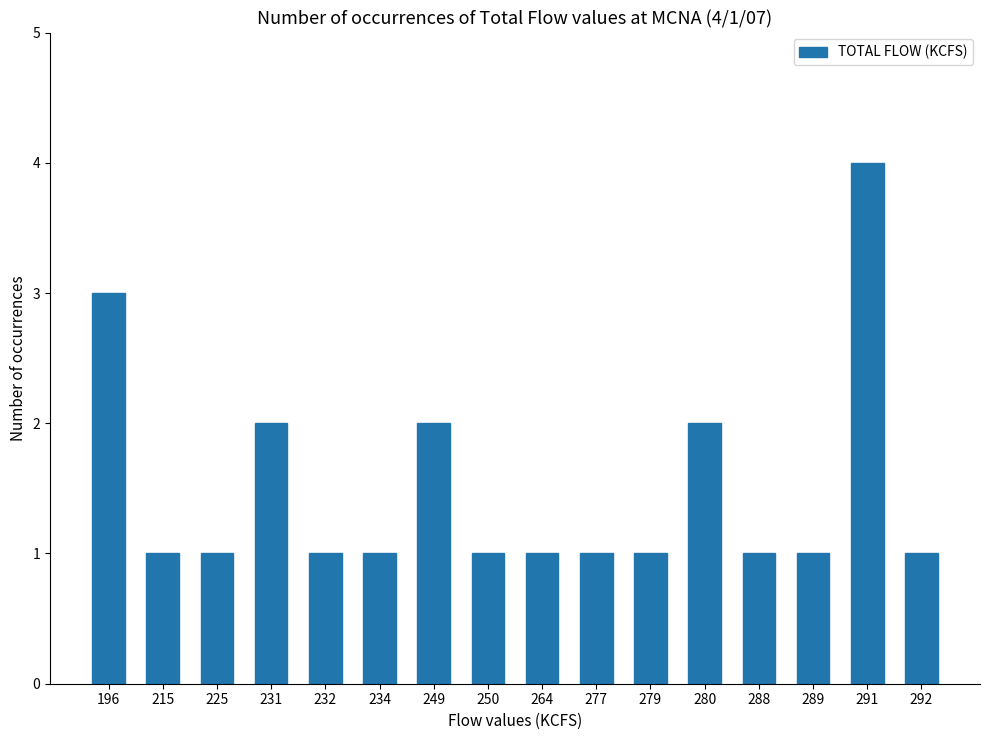

Reading right to left, extract all data points from this chart.

292=1	291=4	289=1	288=1	280=2	279=1	277=1	264=1	250=1	249=2	234=1	232=1	231=2	225=1	215=1	196=3